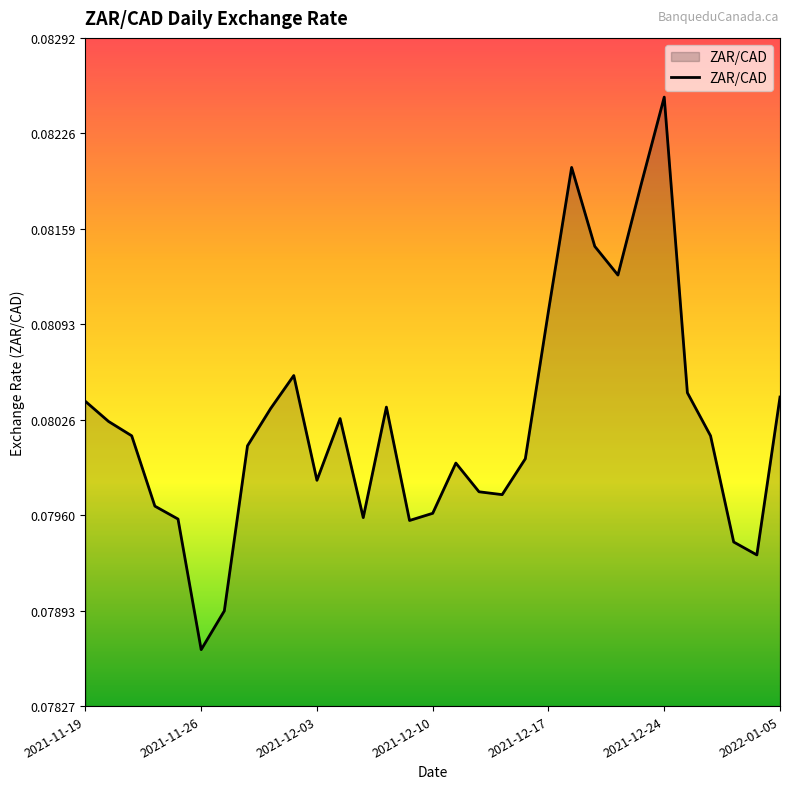

True or false: the data has more than 1 interior local peaks.

True